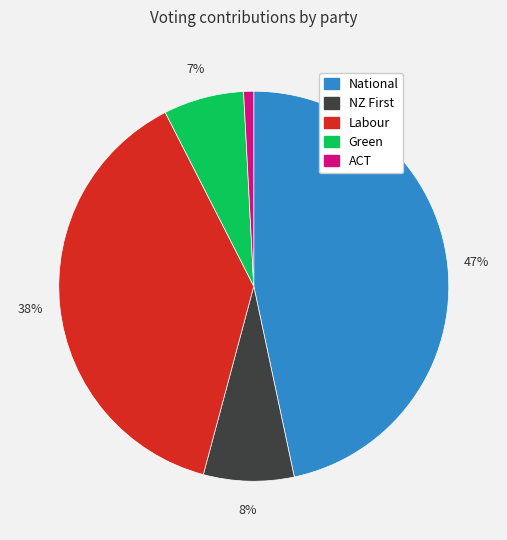

Does Labour account for over 50% of the chart?

No